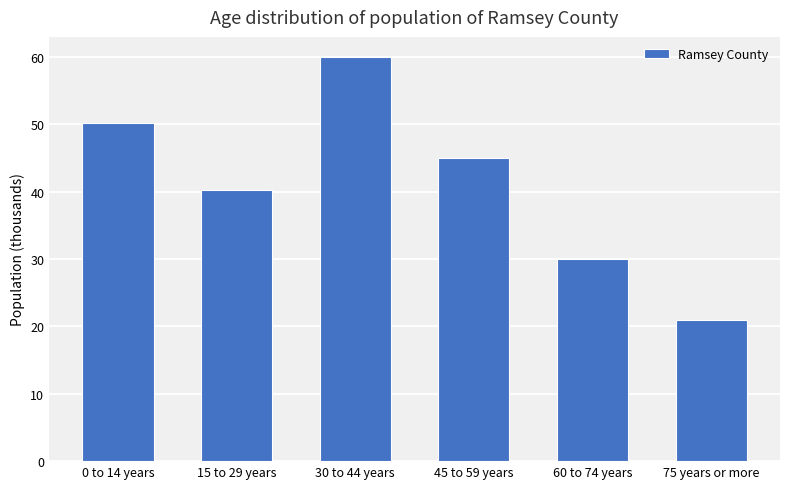

What is the minimum value shown in the chart?

21.0